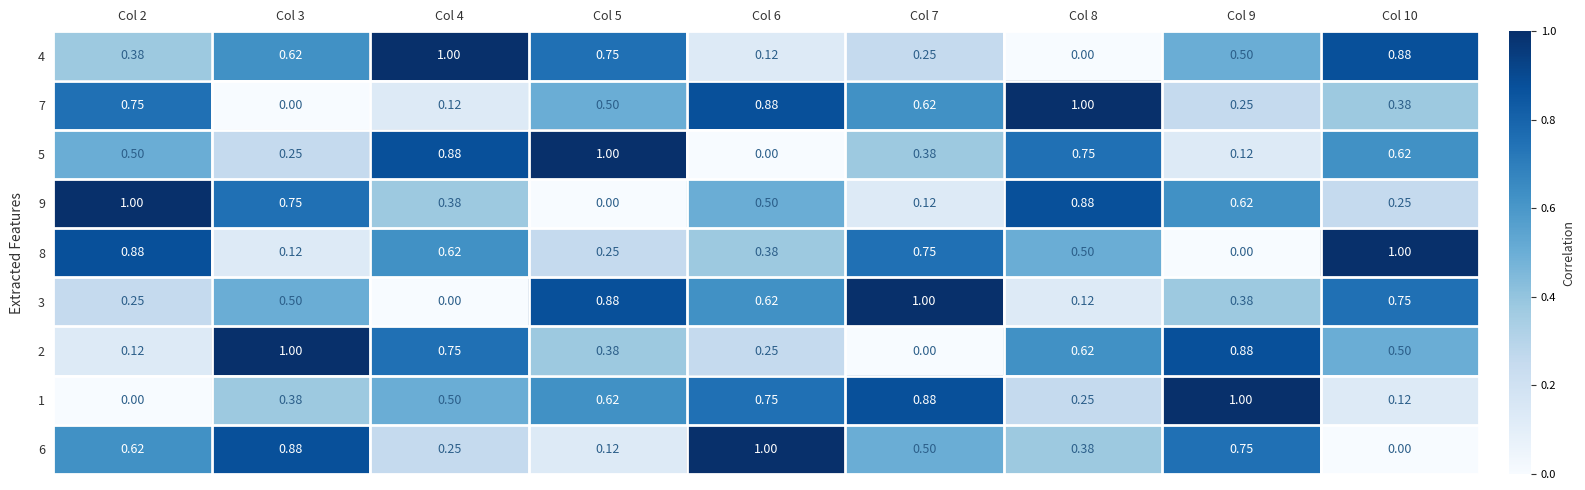

Is the value of 5 at Col 5 greater than the value of 7 at Col 2?

Yes